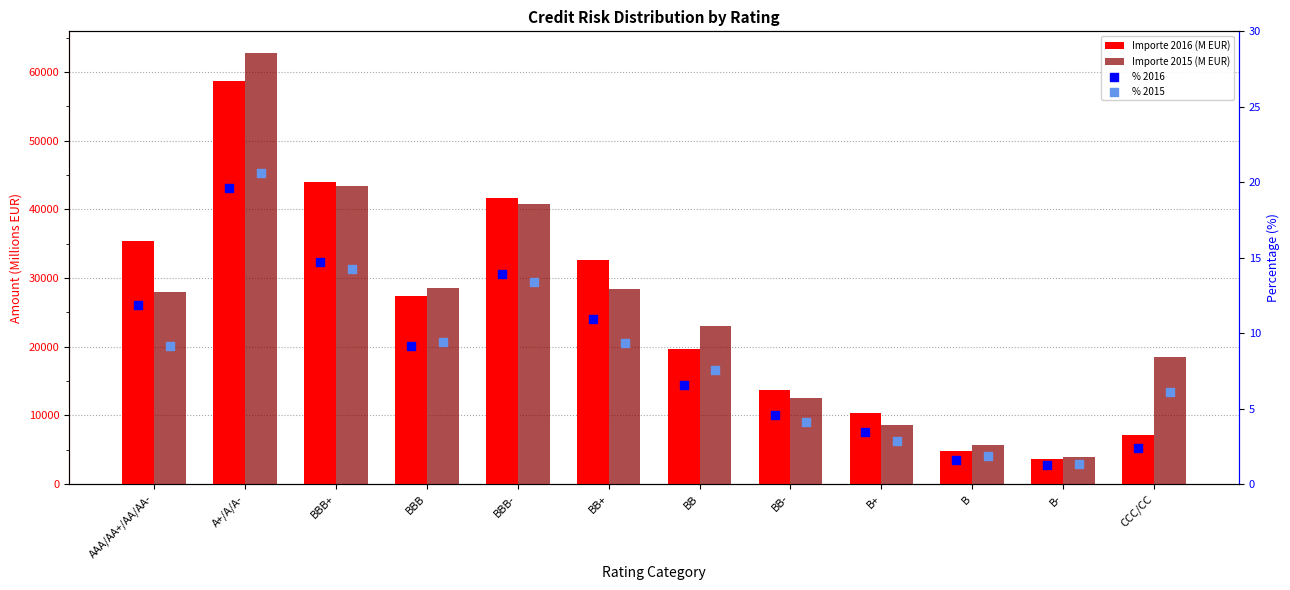

Which series has the largest Y range (max minus min)?

Importe 2015 (M EUR)